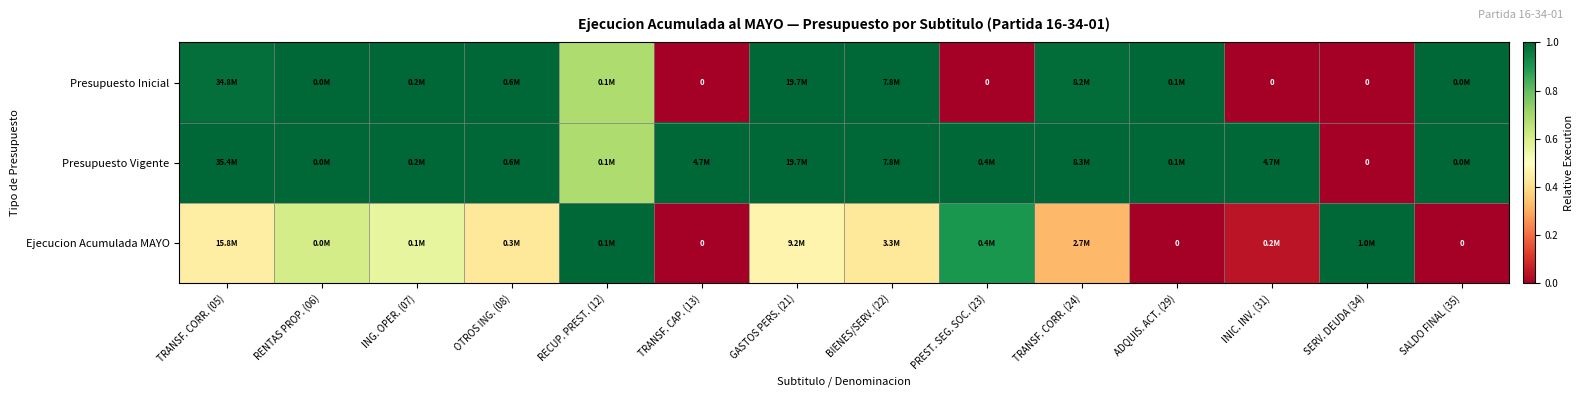

What is the total value across all series at GASTOS PERS. (21)?

2.5